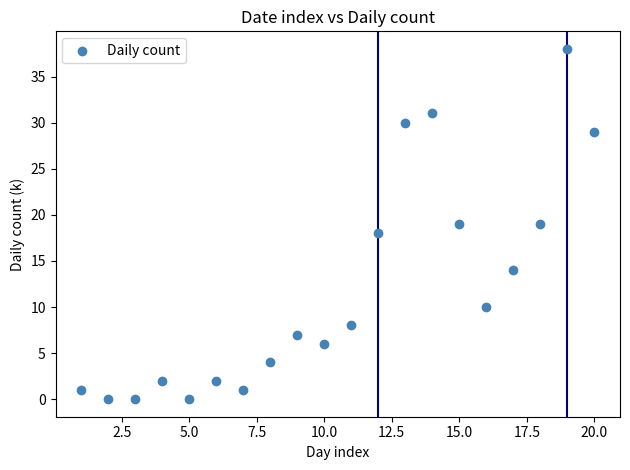

What is the range of X values (max minus min)?

19